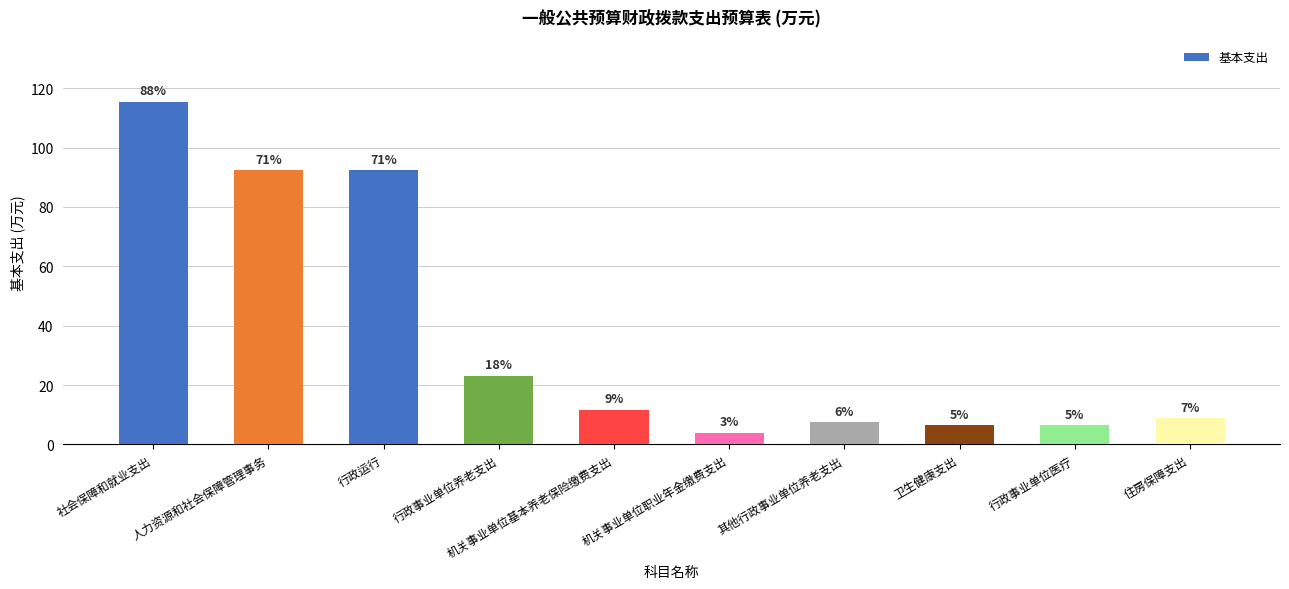

How many bars are there in total?

10